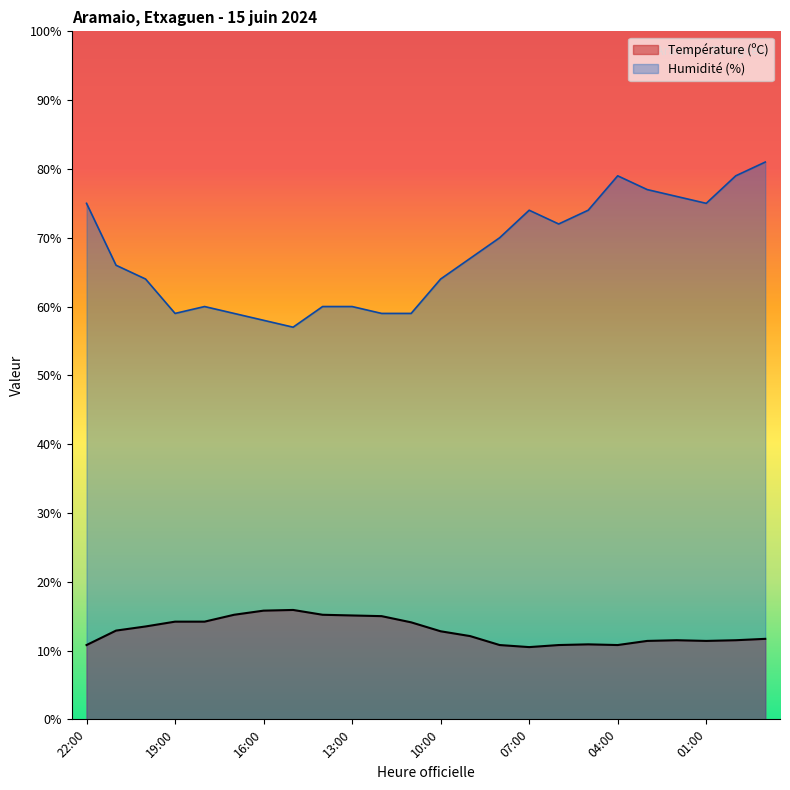

How many lines are shown in the chart?

2